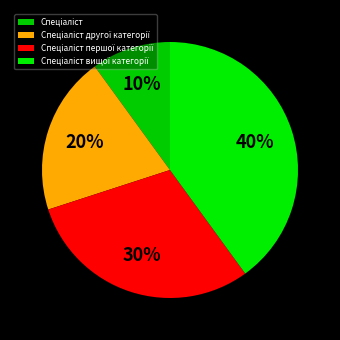

How many slices are in this pie chart?

4